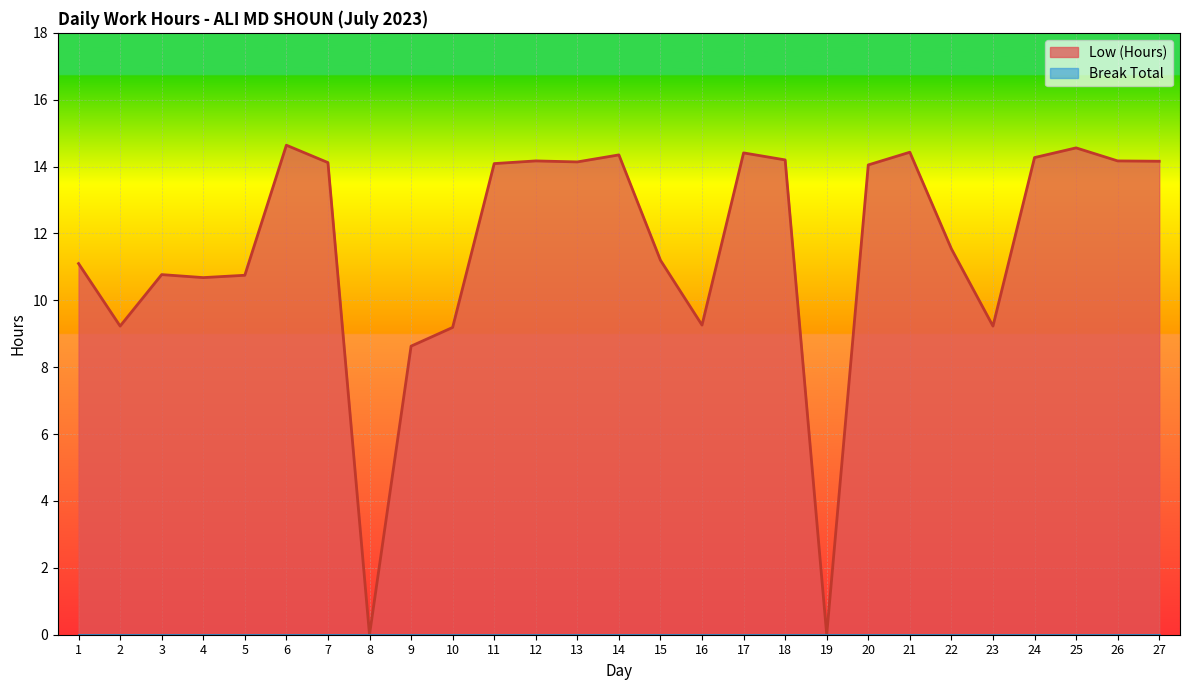

True or false: there are more than 2 points higher than both neighbors.

True